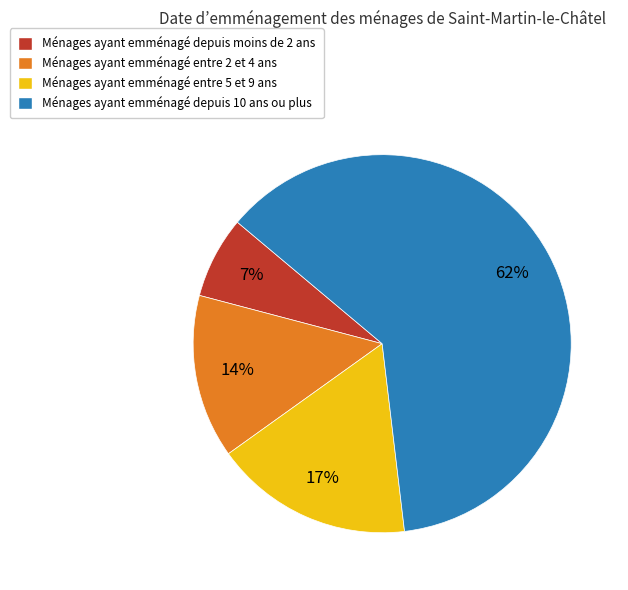

Is there a majority slice in this chart?

Yes